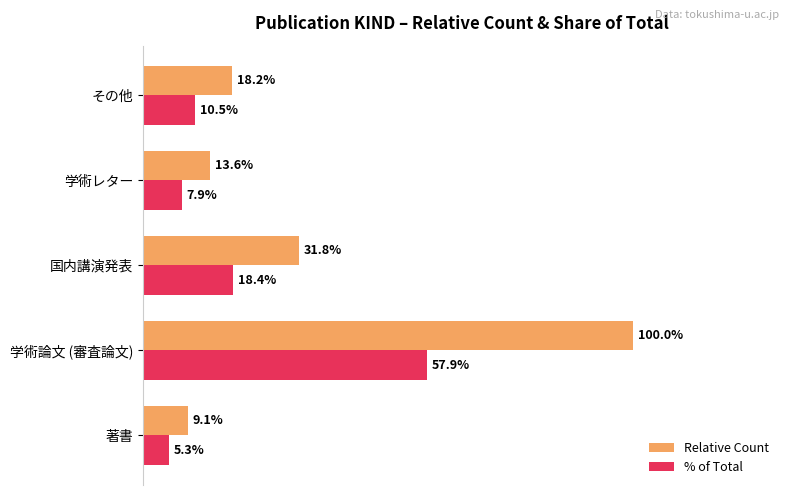

Which category has the lowest value in the % of Total series?

著書